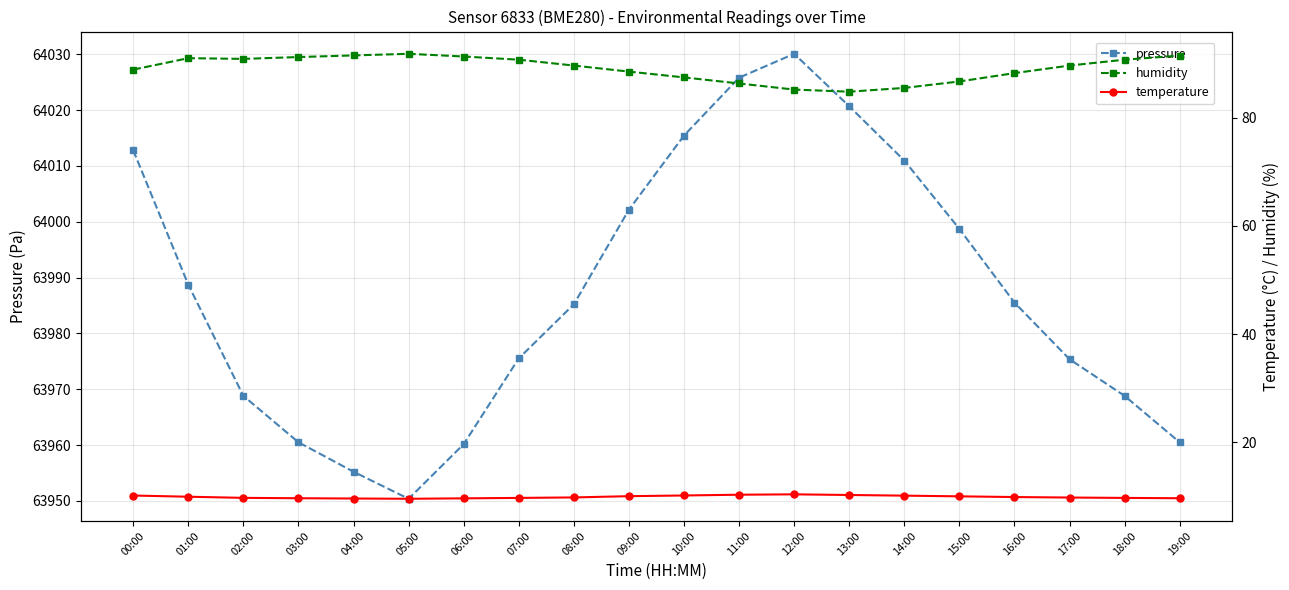

How many data points in humidity are above 89?

11